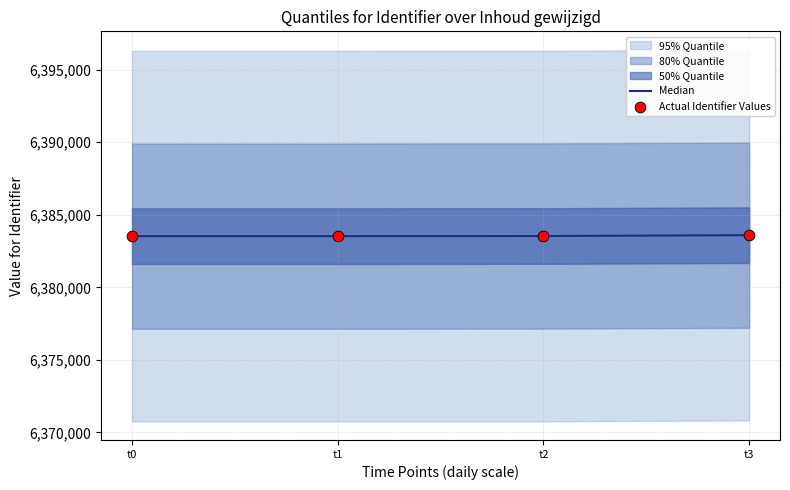

Which series has the largest total across all categories?

Median